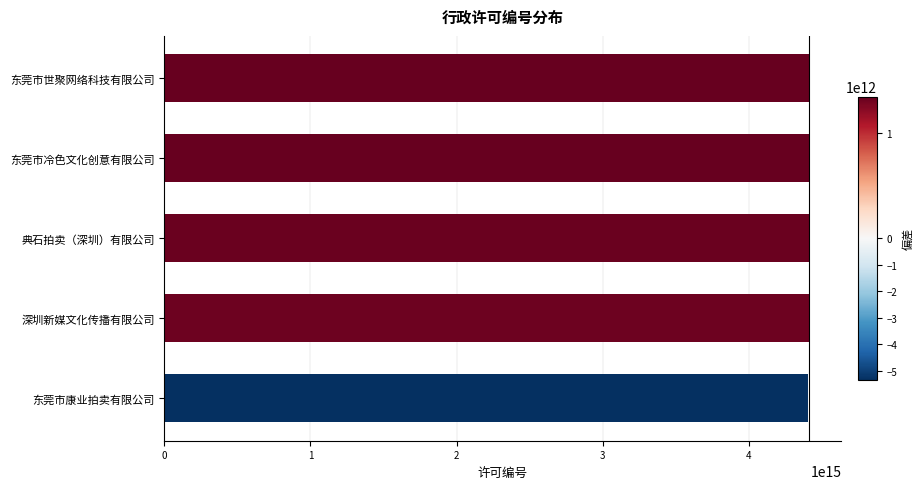

Are the bars grouped side by side (vs. stacked)?

No